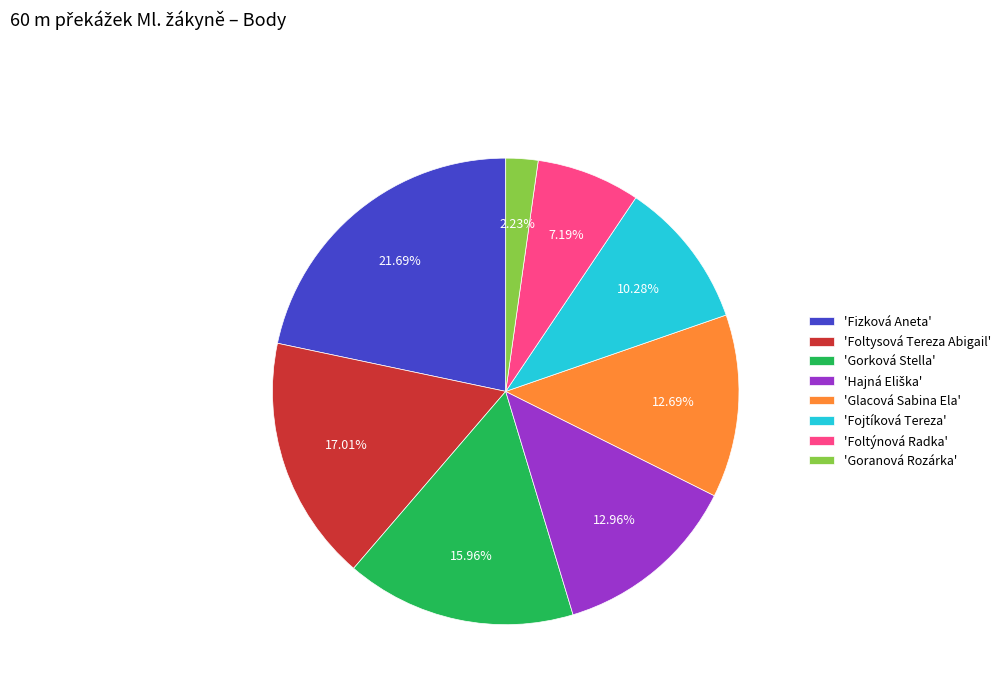

How many segments does this pie chart have?

8